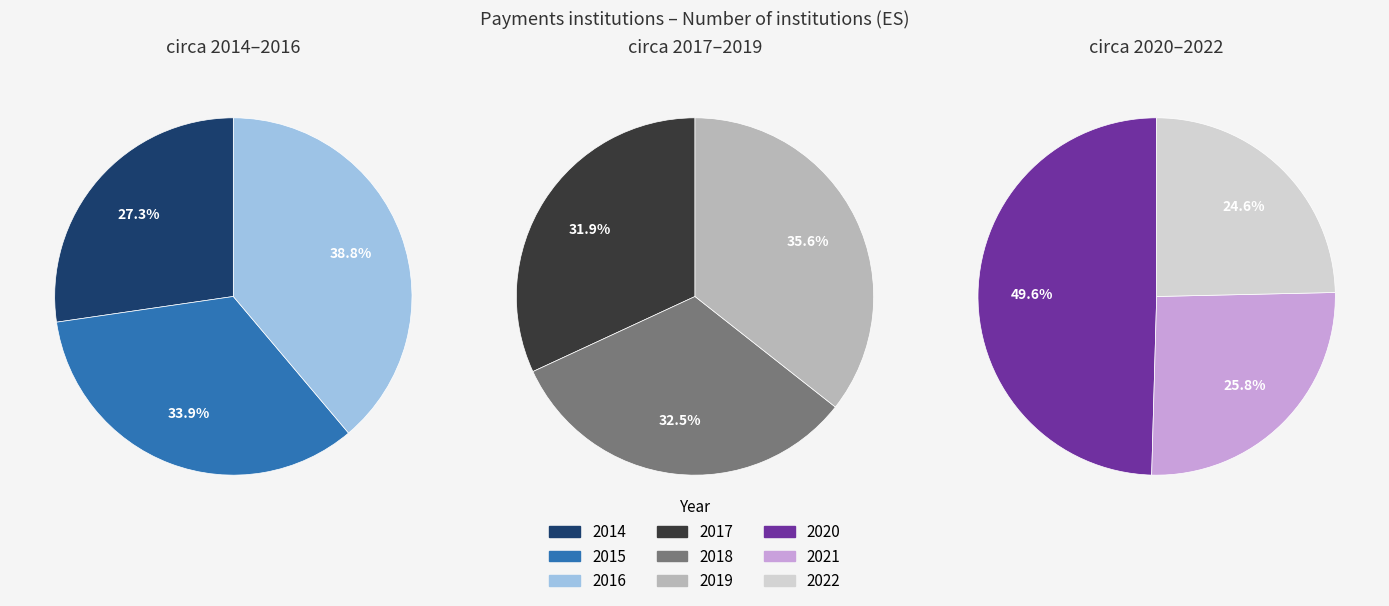

How many segments does this pie chart have?

9